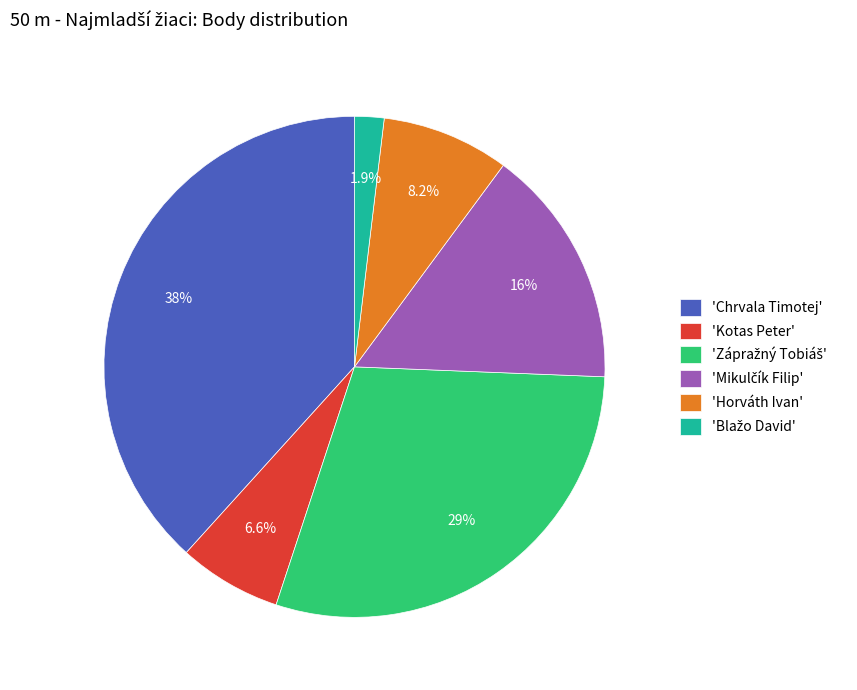

What is the total percentage of 'Horváth Ivan' and 'Chrvala Timotej'?

46.5%